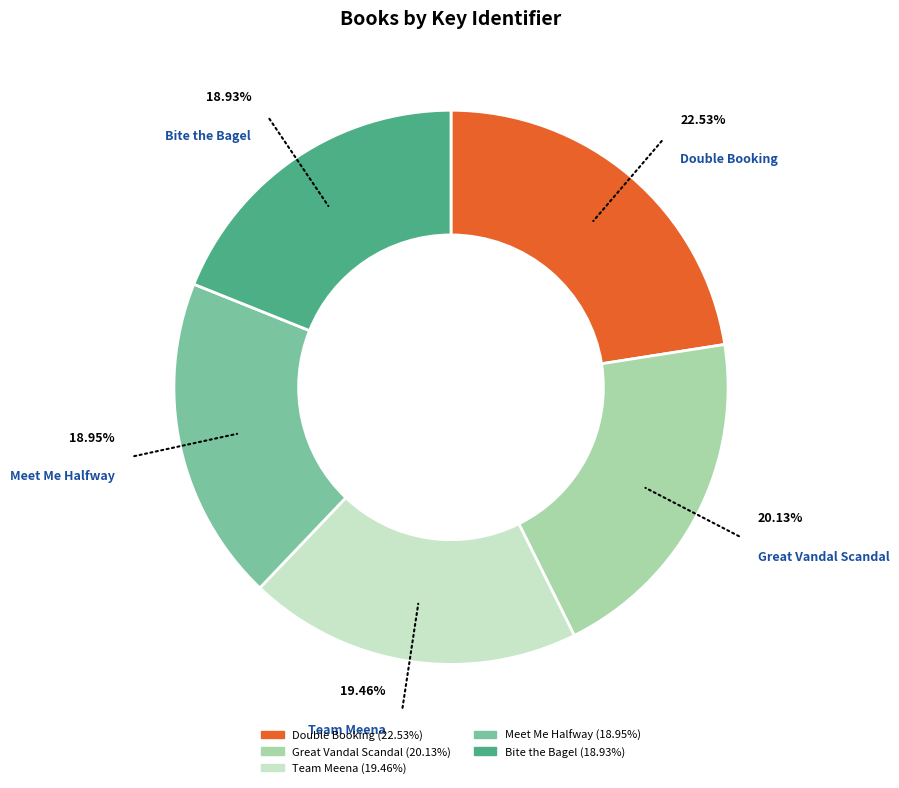

How many segments does this pie chart have?

5